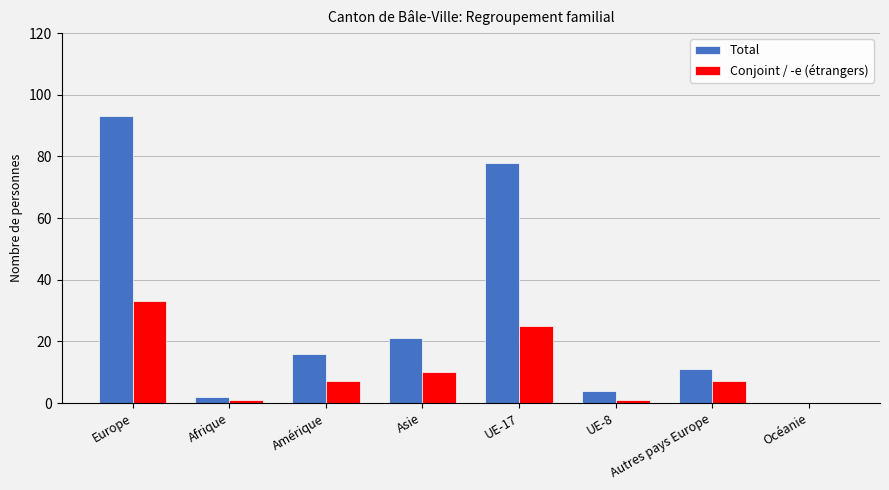

How many groups of bars are there?

8